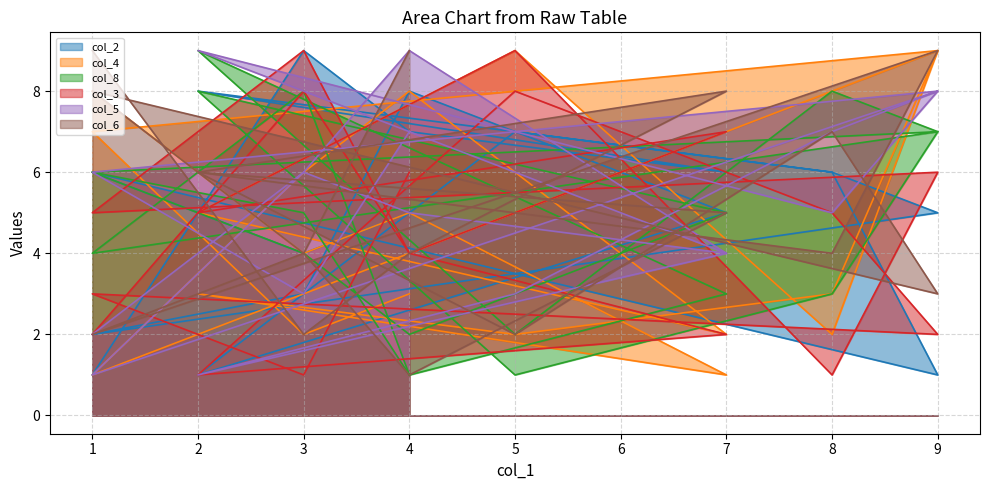

At which label is col_8 closest to 5?

3